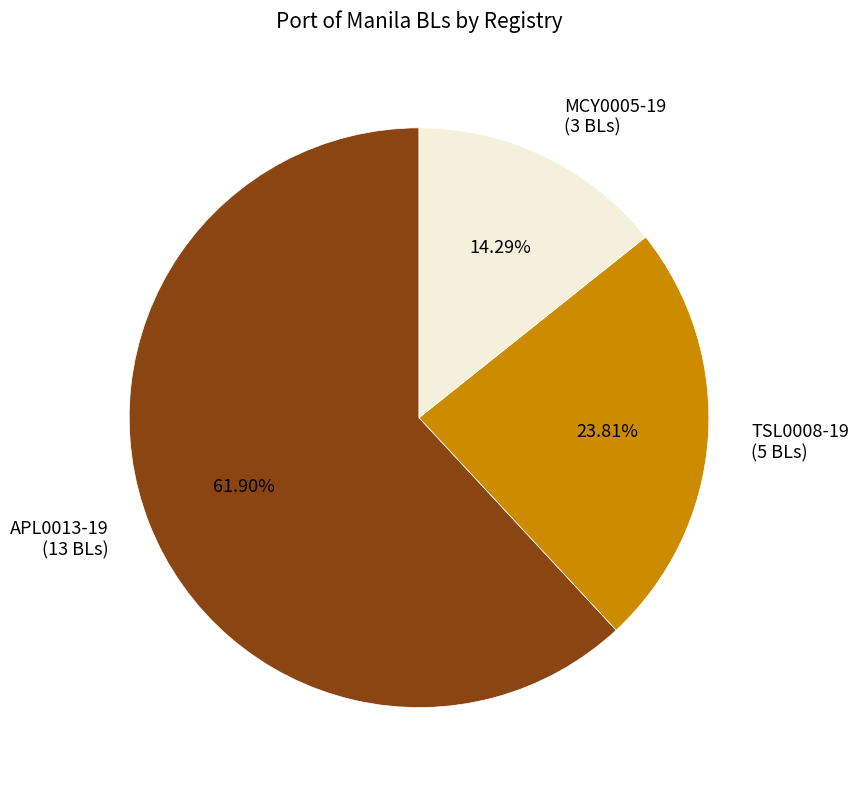

What percentage is the TSL0008-19 slice, to the nearest percent?

24%